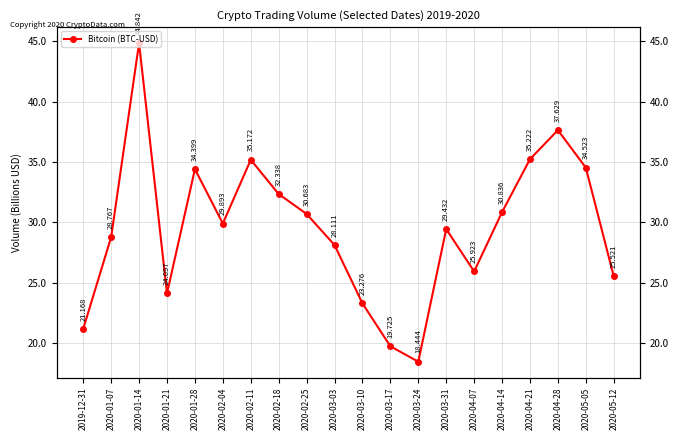

Where is the first local minimum?

2020-01-21